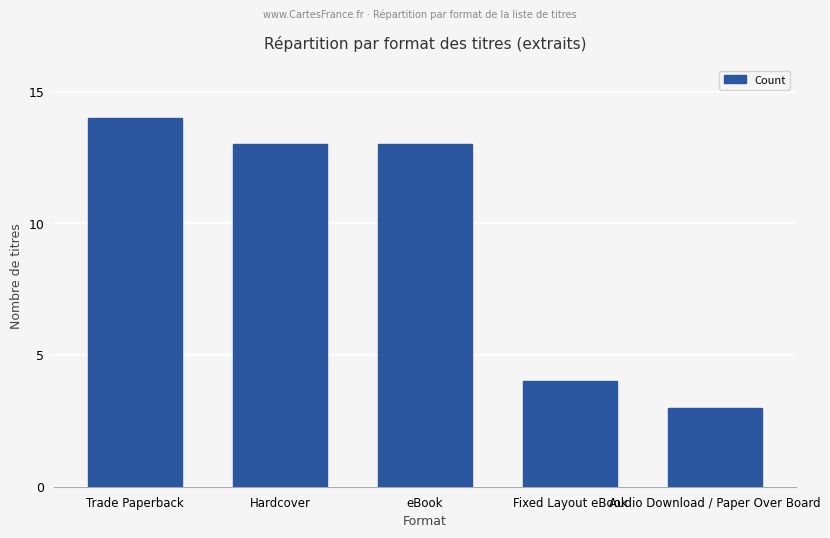

Which label corresponds to the largest value in the chart?

Trade Paperback